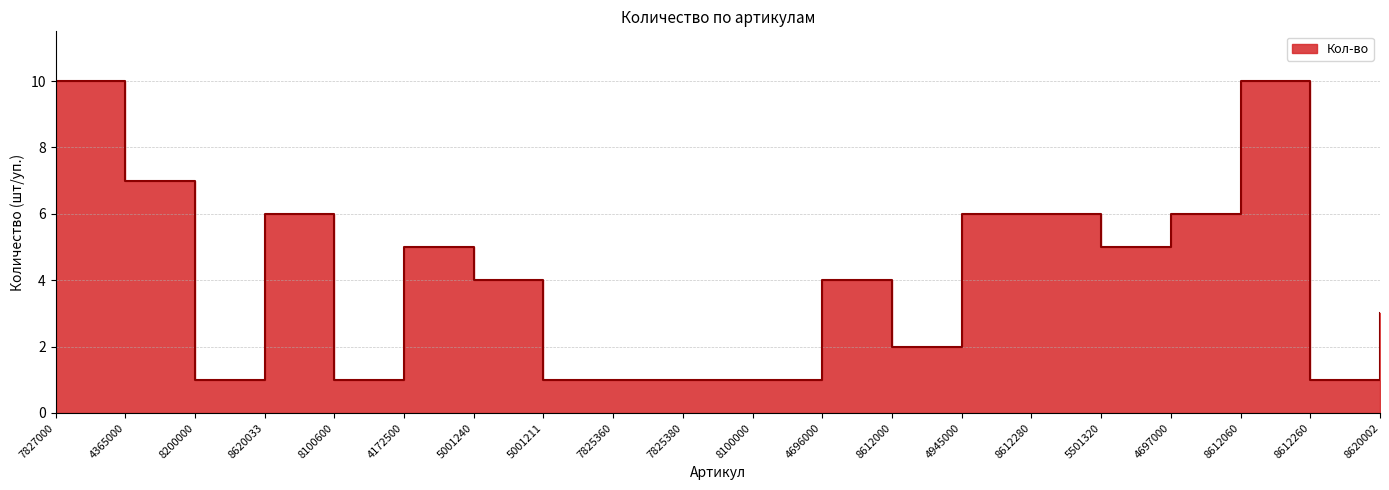

How many lines are shown in the chart?

1